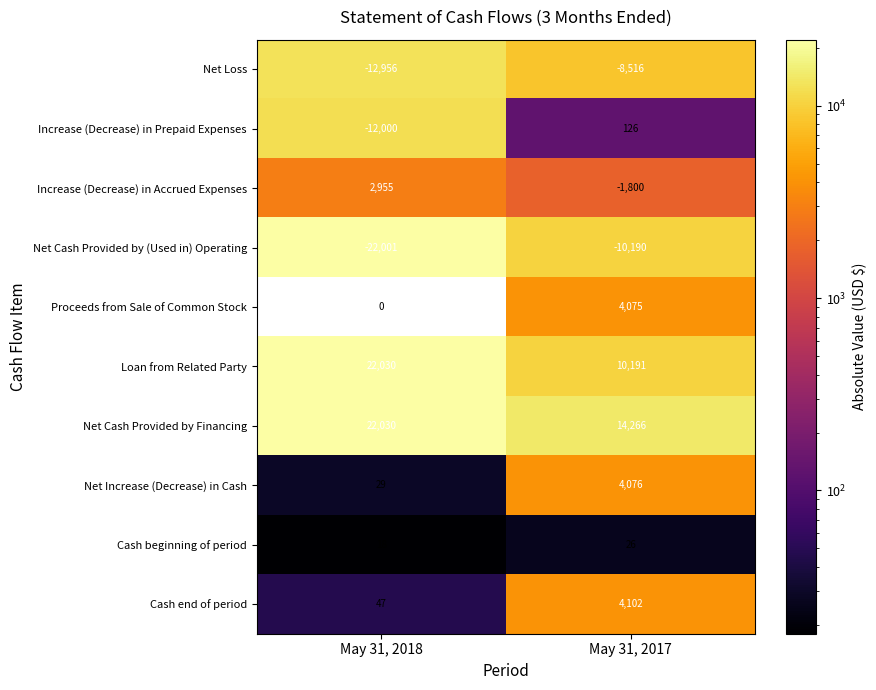

What is the total value across all series at May 31, 2017?

16356